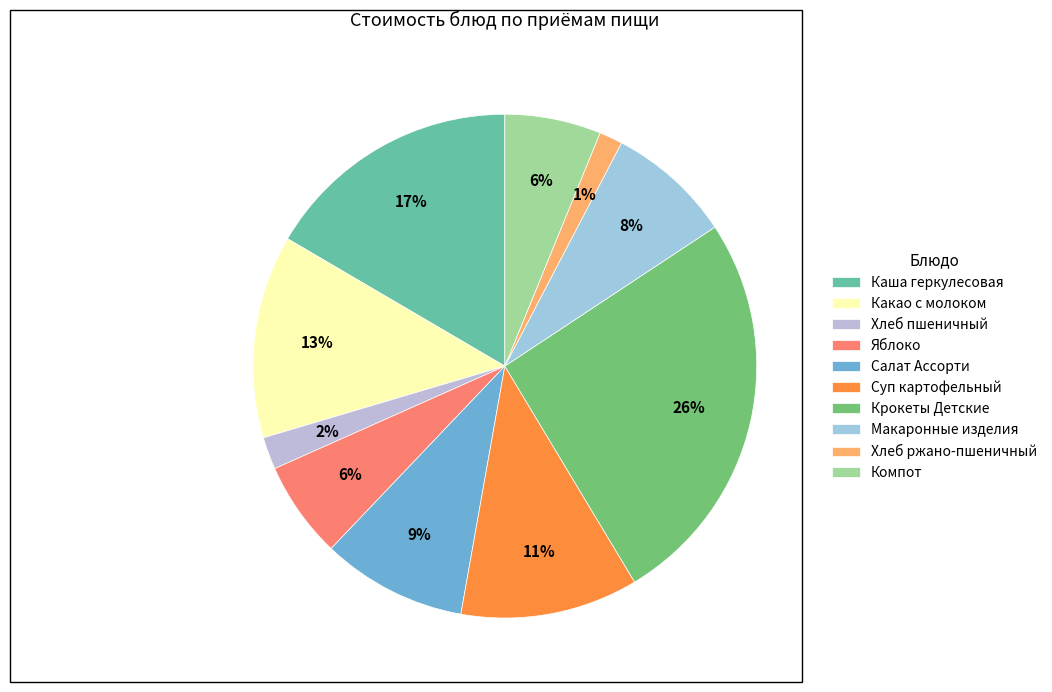

How many slices are in this pie chart?

10